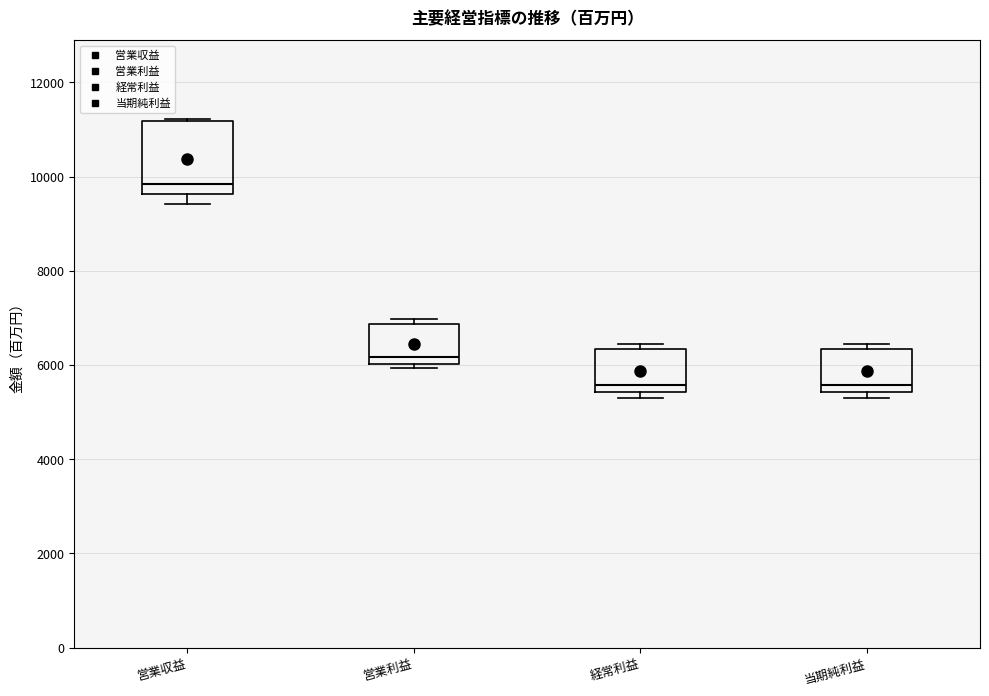

Comparing the boxes themselves (not the whiskers), which one is the tallest?

営業収益